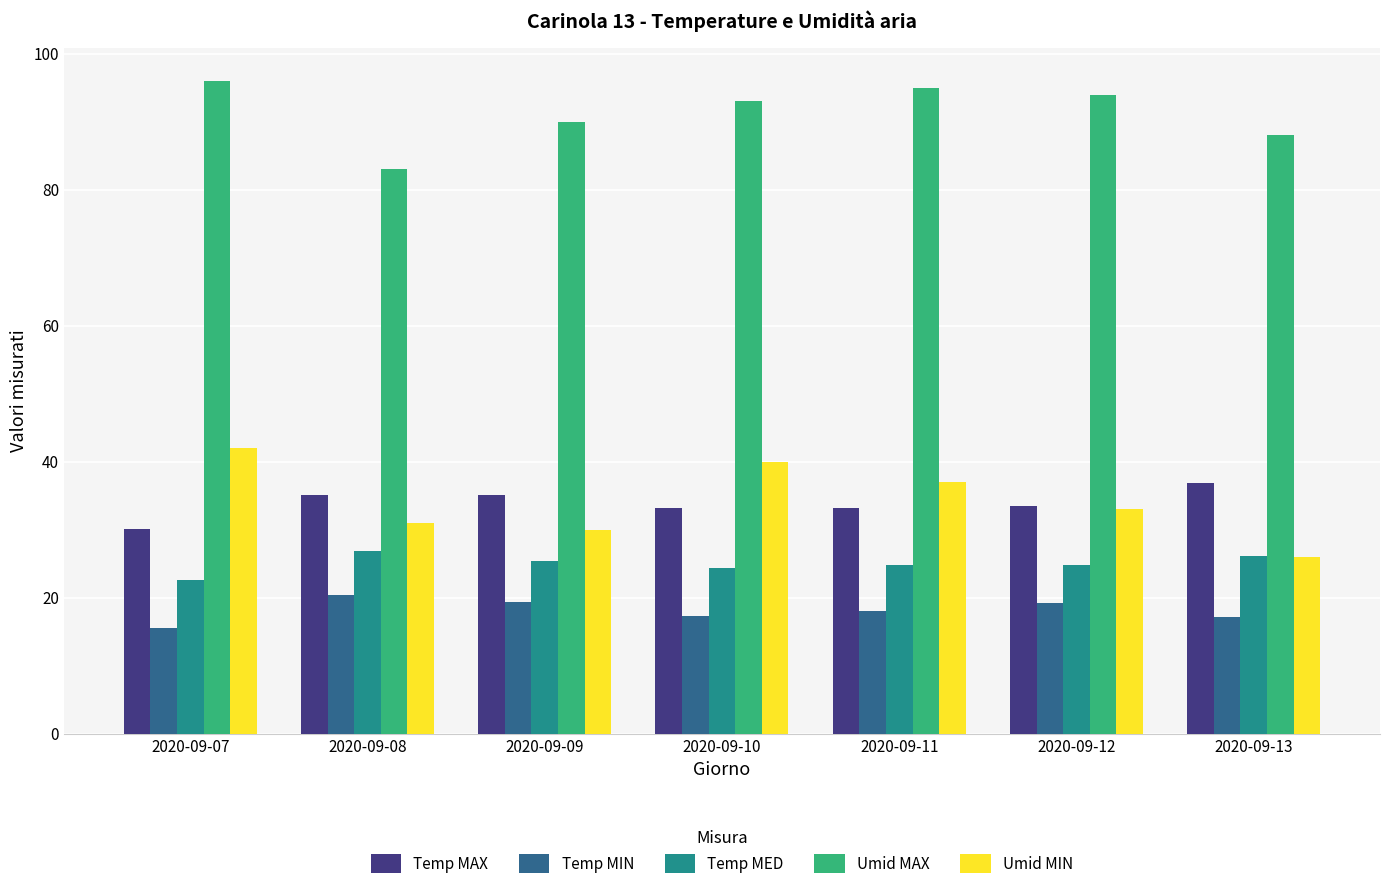

What are all the series names shown in the legend?

Temp MAX, Temp MIN, Temp MED, Umid MAX, Umid MIN